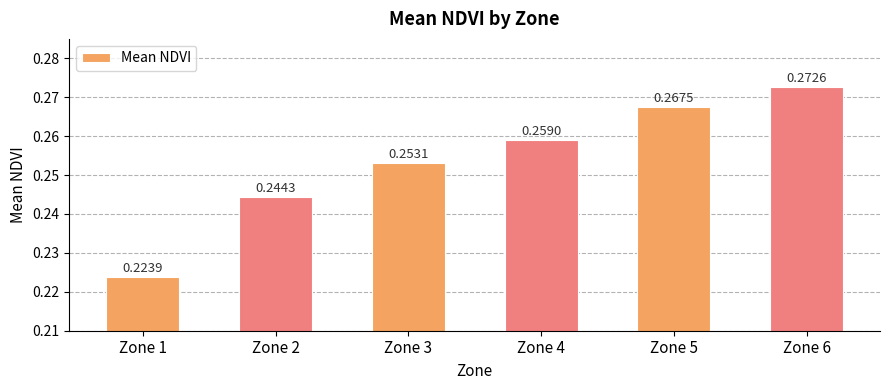

How many bars are there in total?

6